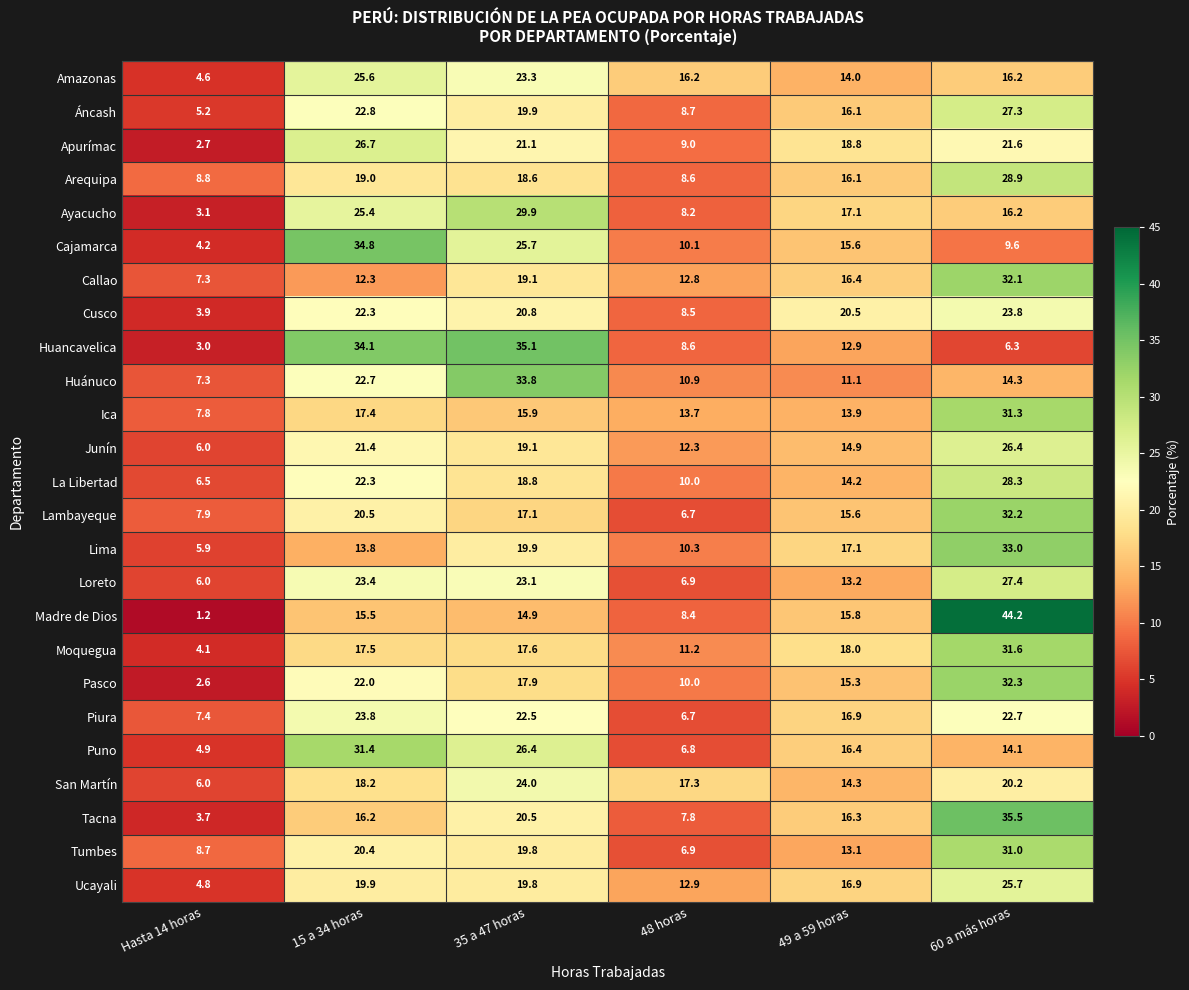

What is the difference between the Moquegua values at 60 a más horas and 15 a 34 horas?

14.1